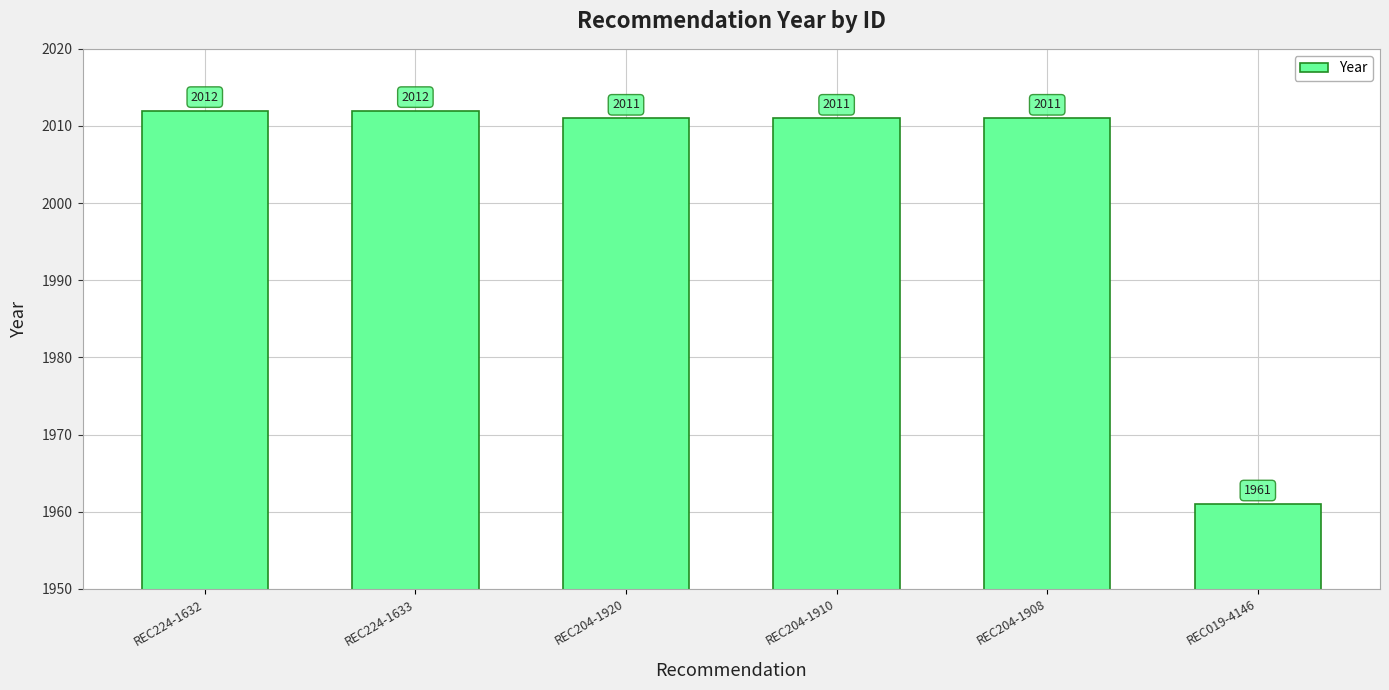

What is the label of the 5th bar from the right?

REC224-1633